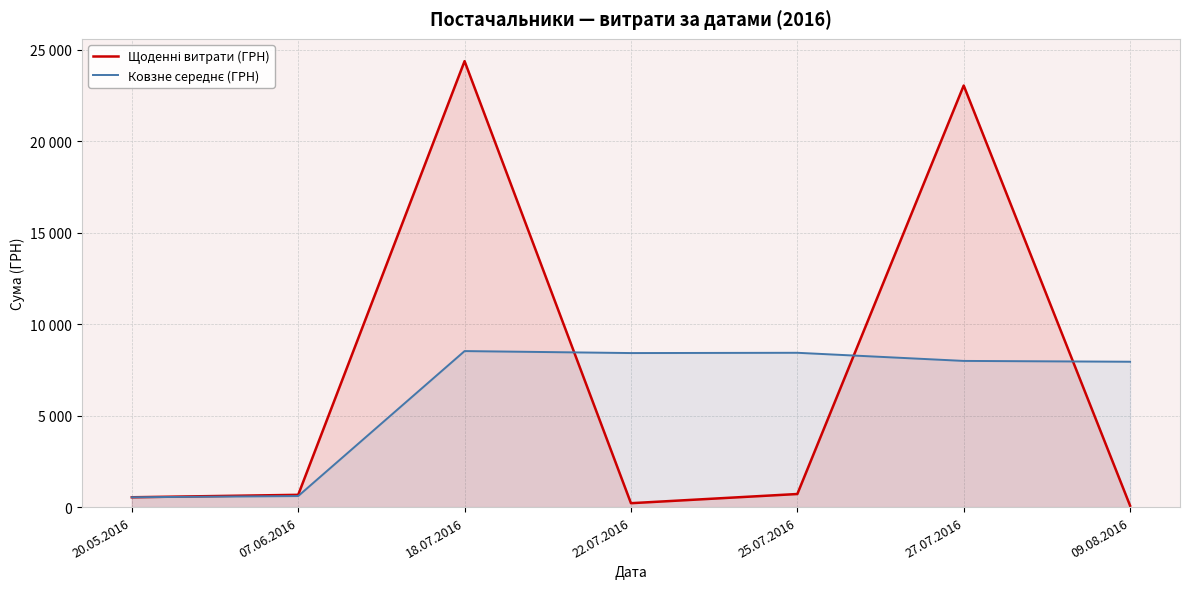

What is the difference between the highest and lowest values at 18.07.2016?

15843.7